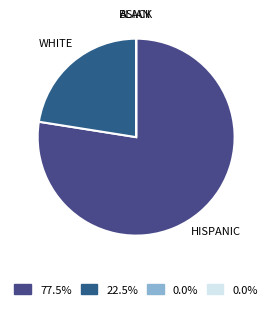

Which slice represents more than half of the pie?

HISPANIC